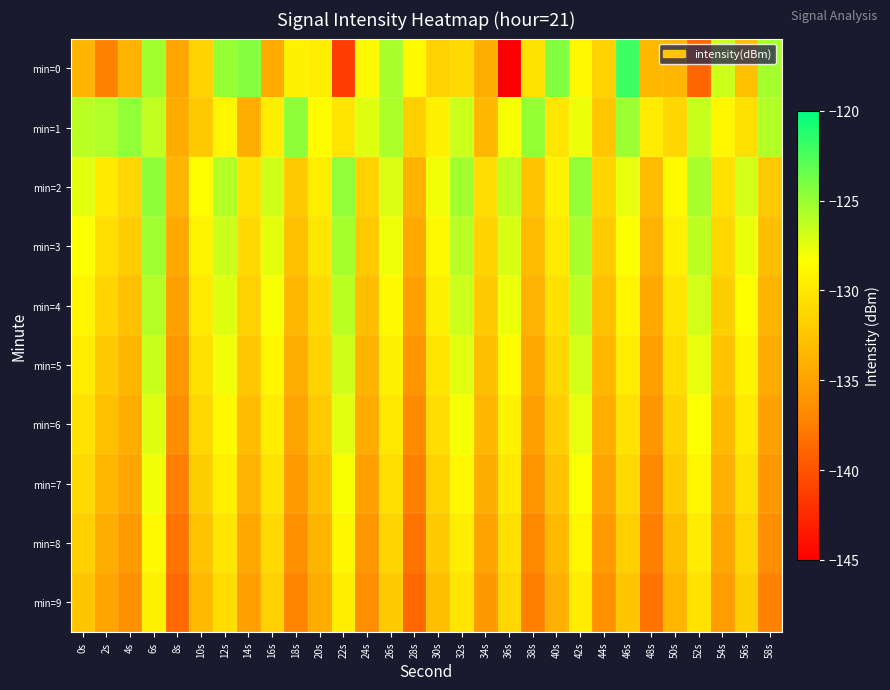

What is the difference between the highest and lowest values at 58s?

11.8